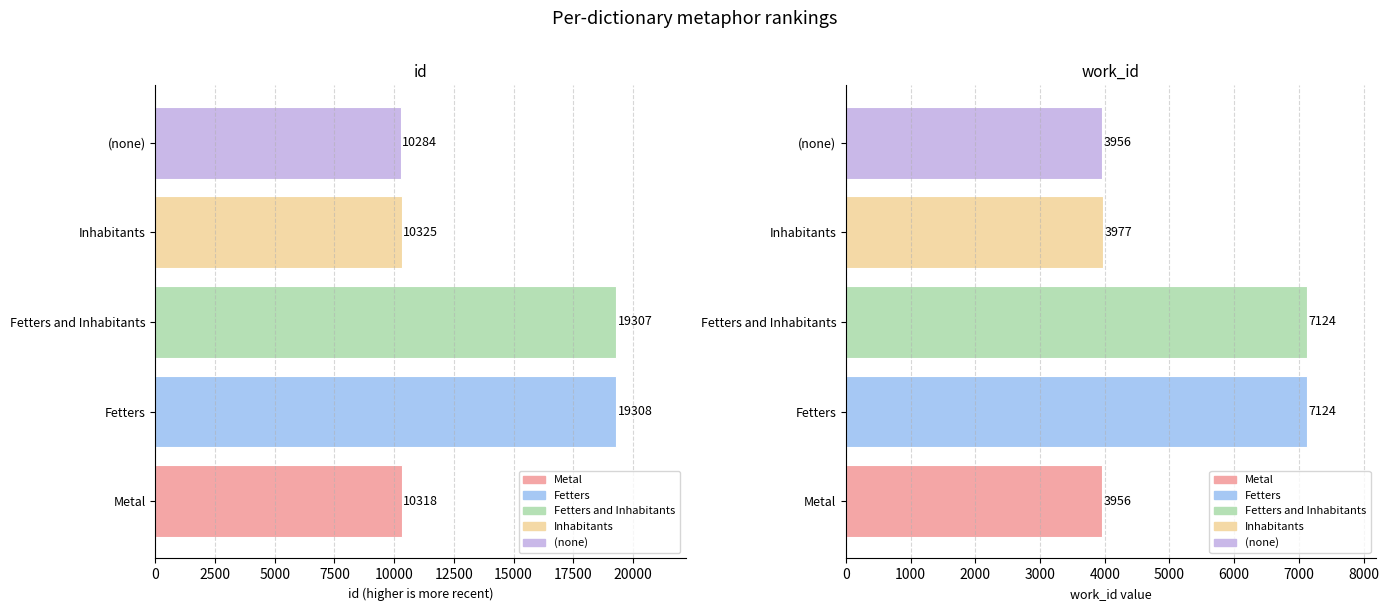

Which series has the largest range (max minus min)?

id